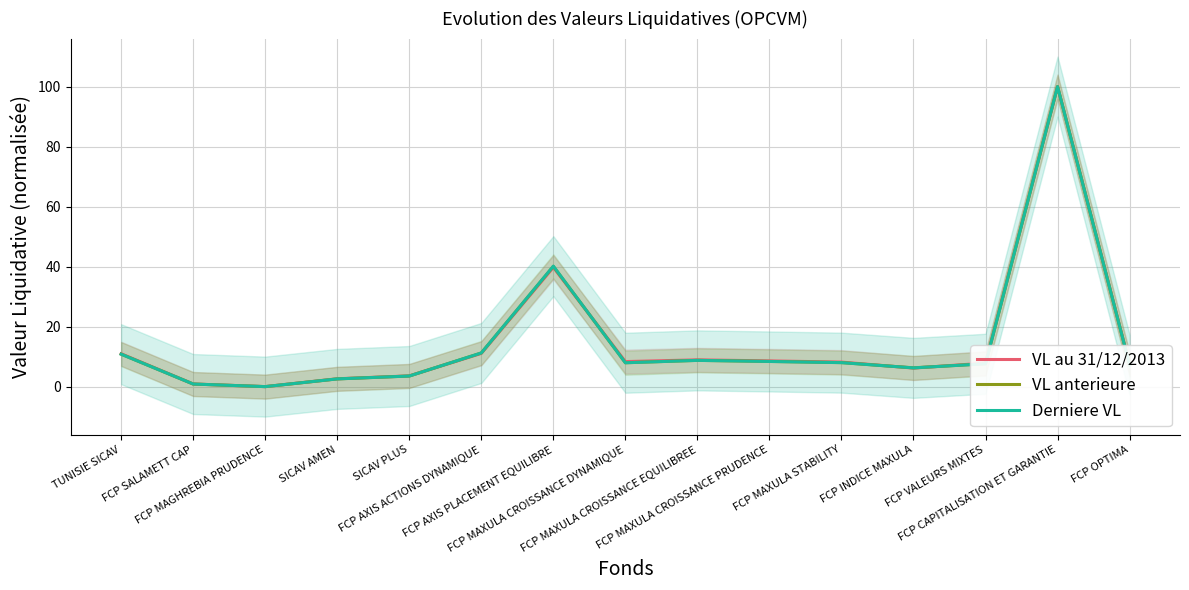

True or false: VL au 31/12/2013 has a value of 1.5 at FCP SALAMETT CAP.

False